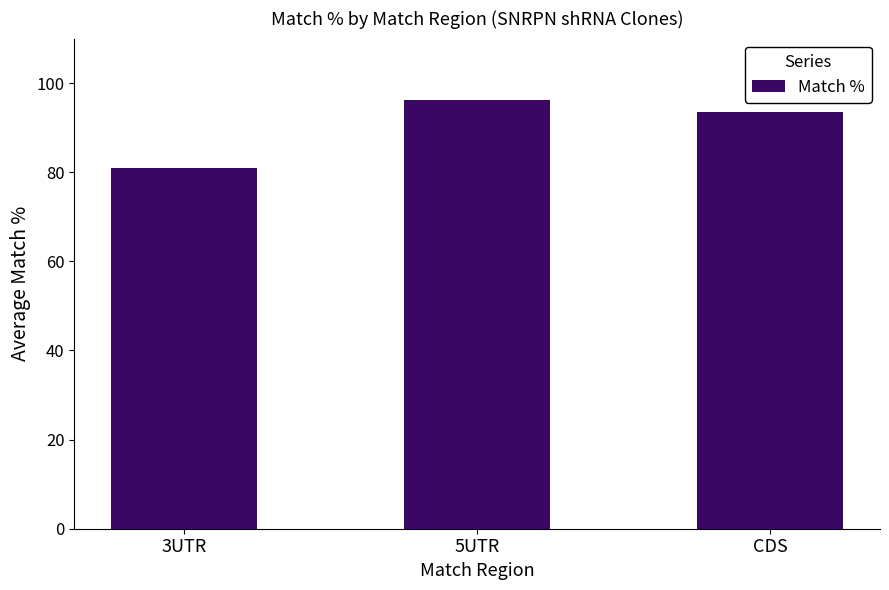

What is the smallest value displayed?

81.0